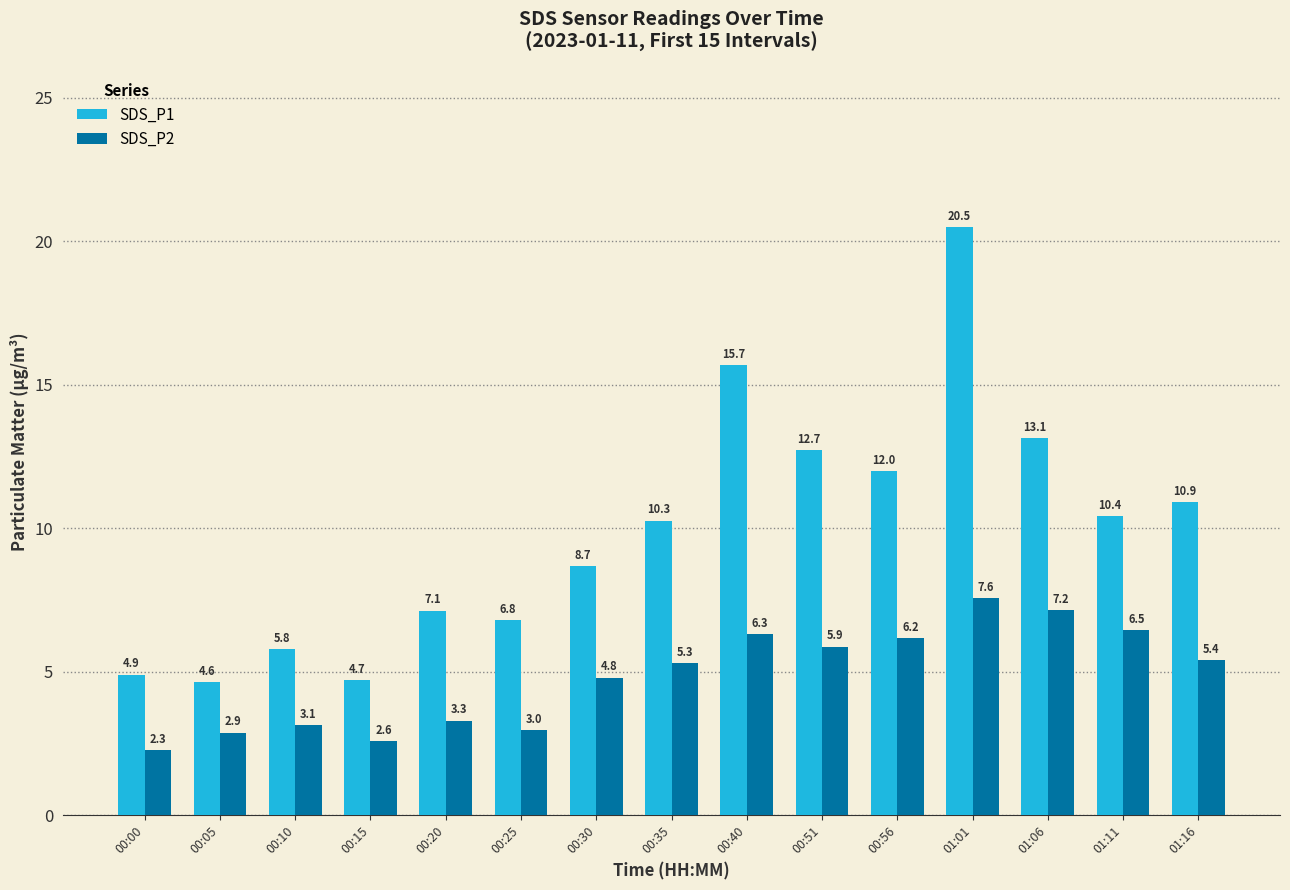

Is it true that SDS_P1 equals 12.0 at 00:56?

True